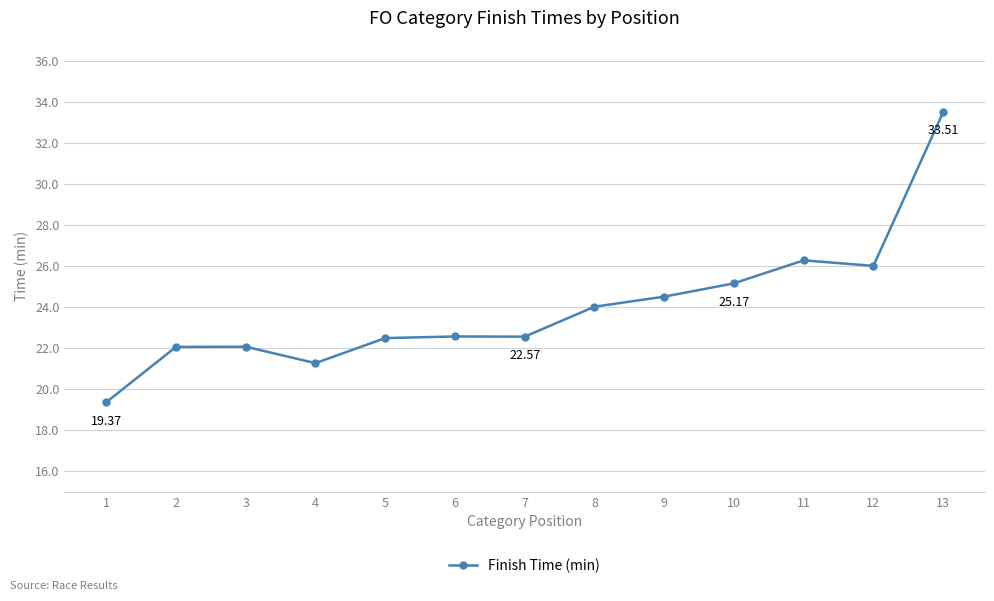

What is the value of the 2nd point from the left?

22.1